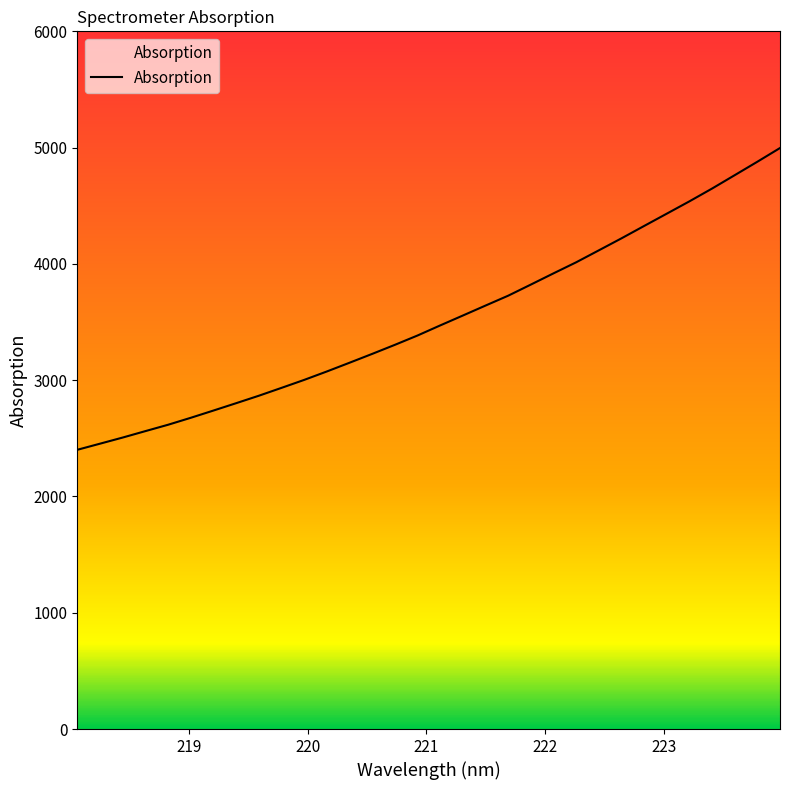

What is the smallest value displayed?

2401.3